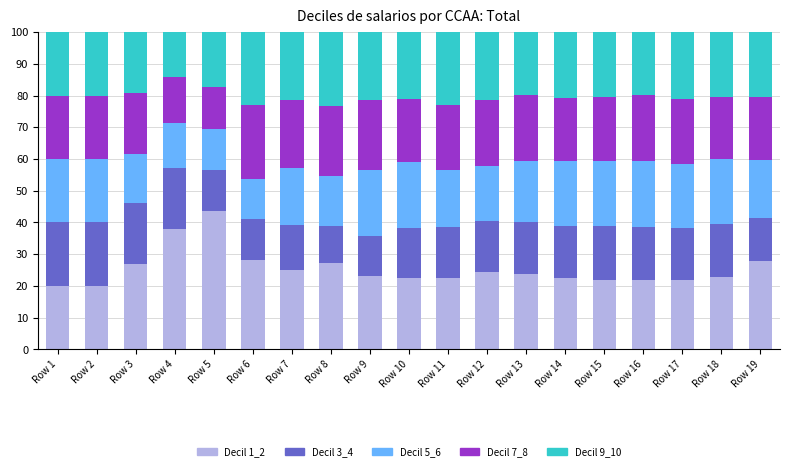

Which category has the highest value in the Decil 1_2 series?

Row 5